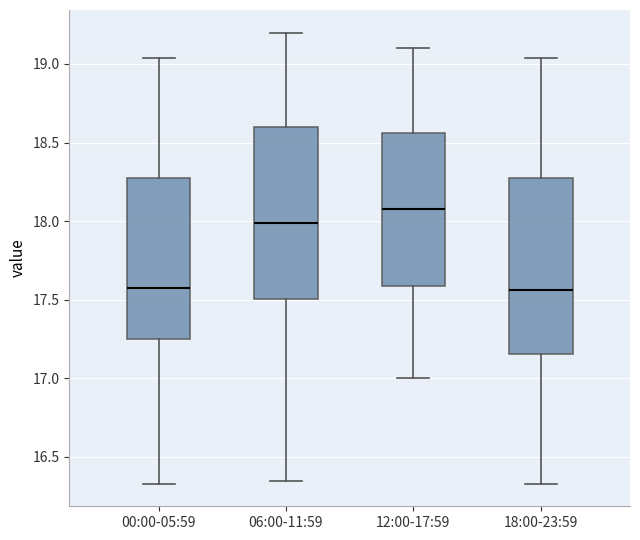

Reading left to right, transcribe this box plot: for each box, give where its median line is, the range the box spans, and where its two whiskers end, as read against the y-axis. The values are not printed on the chart, so give them approximately, as read against the axis.

00:00-05:59: median 17.60, box 17.25 to 18.25, whiskers 16.35 to 19.05
06:00-11:59: median 18.00, box 17.50 to 18.60, whiskers 16.35 to 19.20
12:00-17:59: median 18.10, box 17.60 to 18.55, whiskers 17.00 to 19.10
18:00-23:59: median 17.55, box 17.15 to 18.25, whiskers 16.35 to 19.05